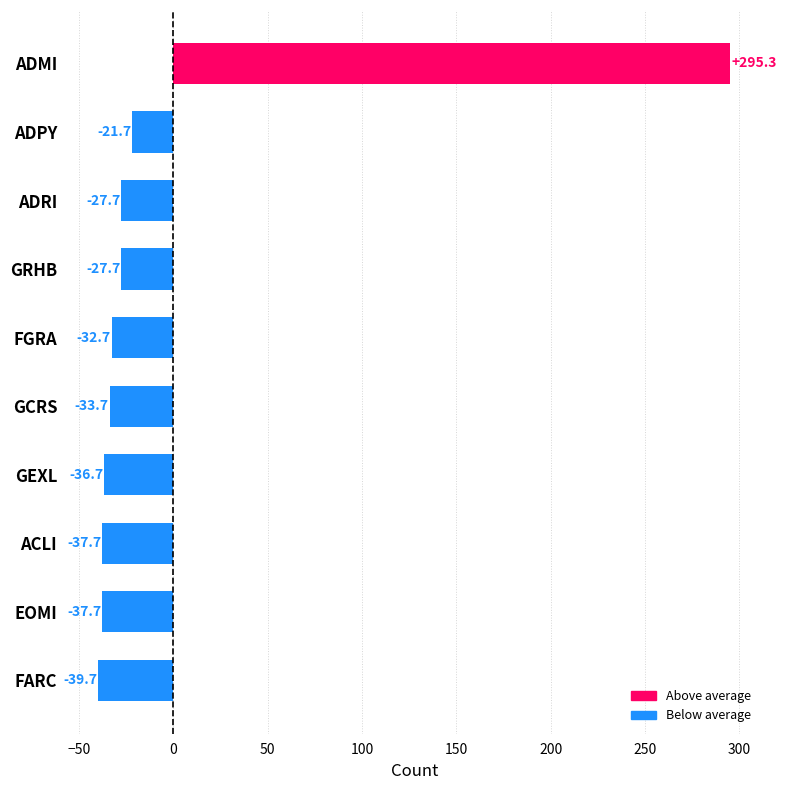

Is it true that the value at FGRA is -48.7?

False